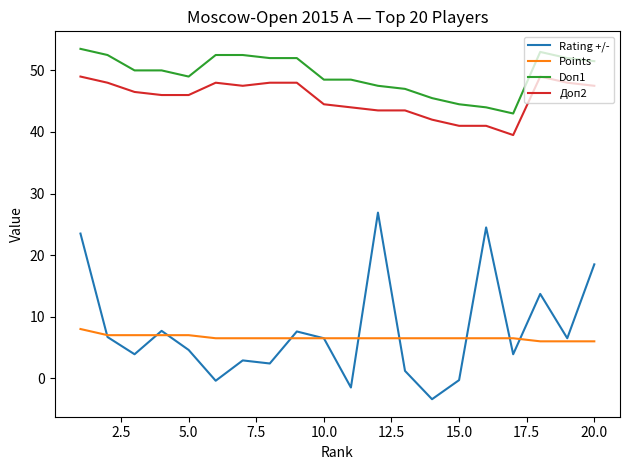

True or false: Доп2 and Points cross at least once.

False